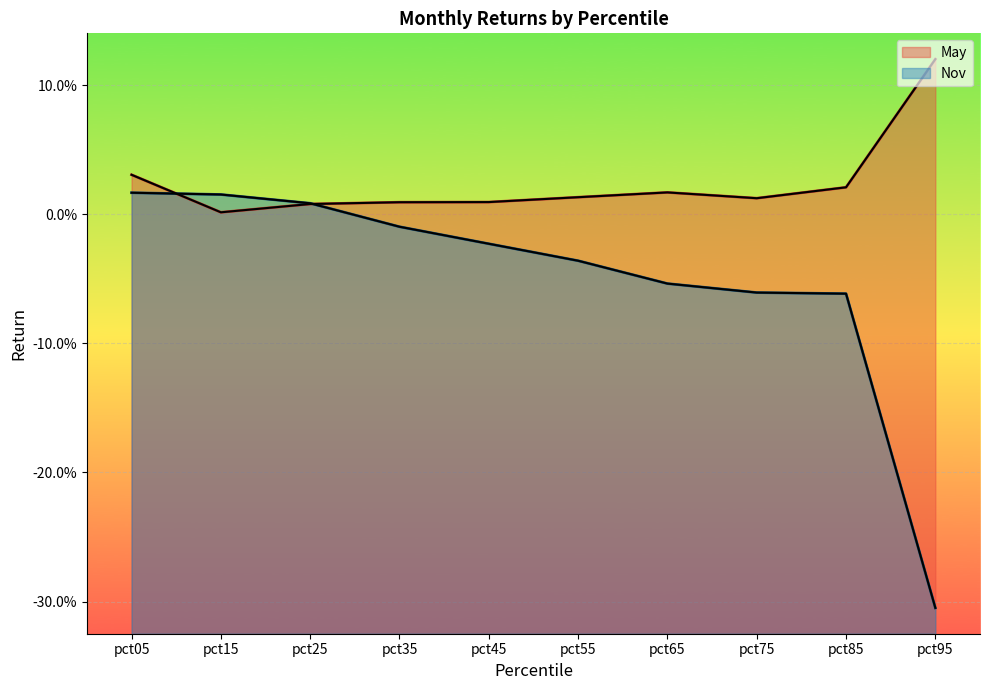

Between which two adjacent categories do Nov and May first intersect?

pct05 and pct15